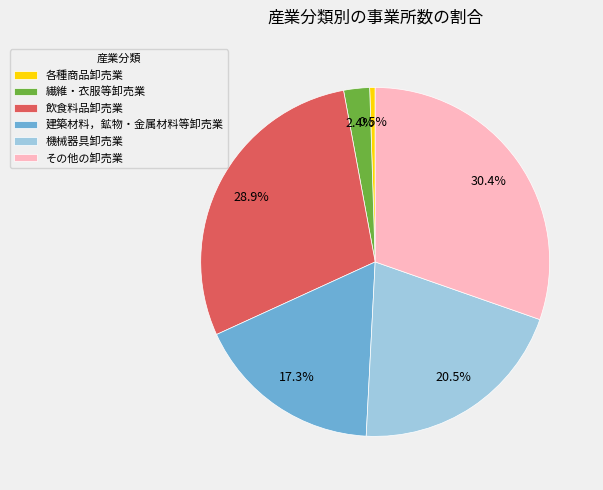

What percentage is the その他の卸売業 slice, to the nearest percent?

30%